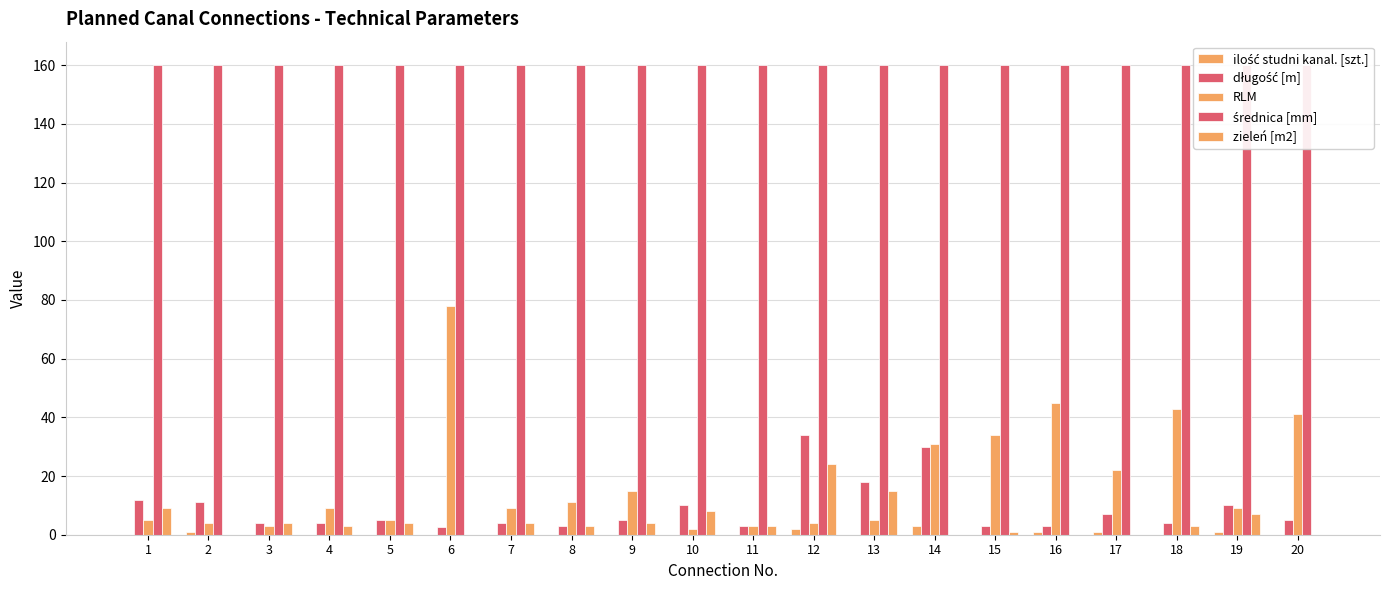

How many groups of bars are there?

20